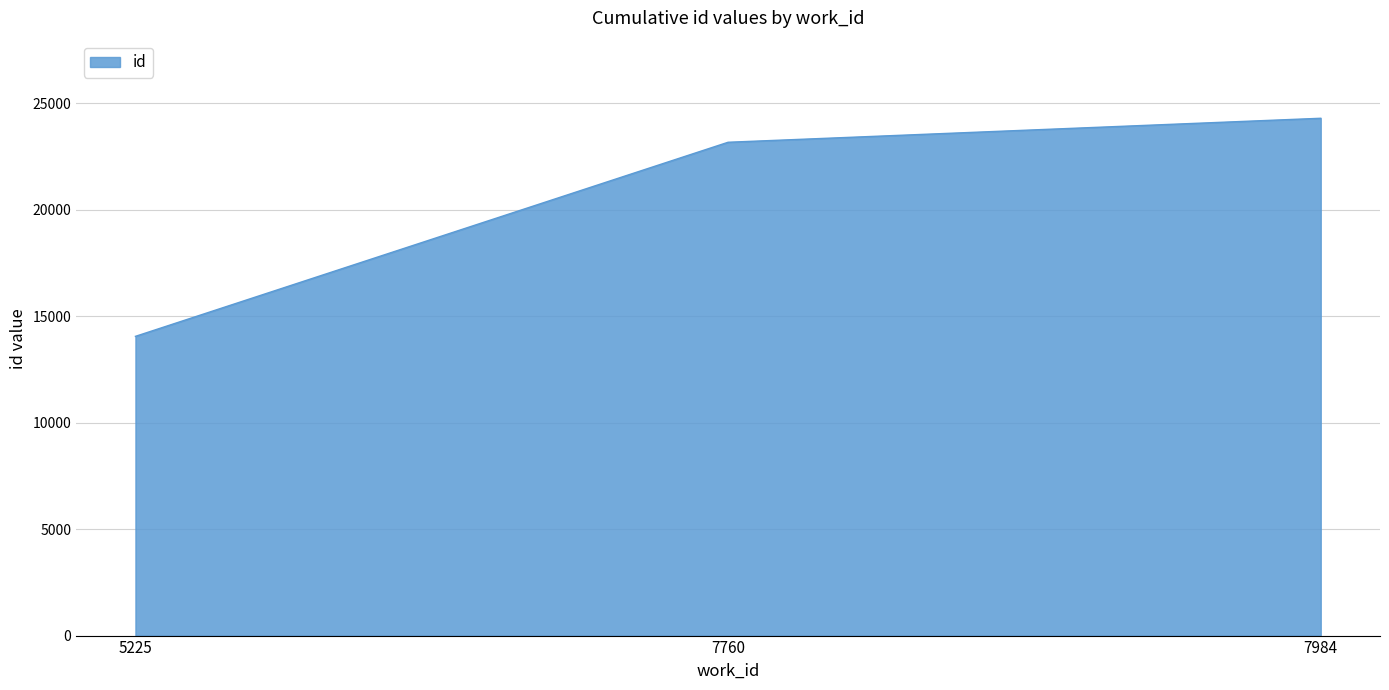

Reading left to right, transcribe all the data shown in this chart.

14056	23173	24300